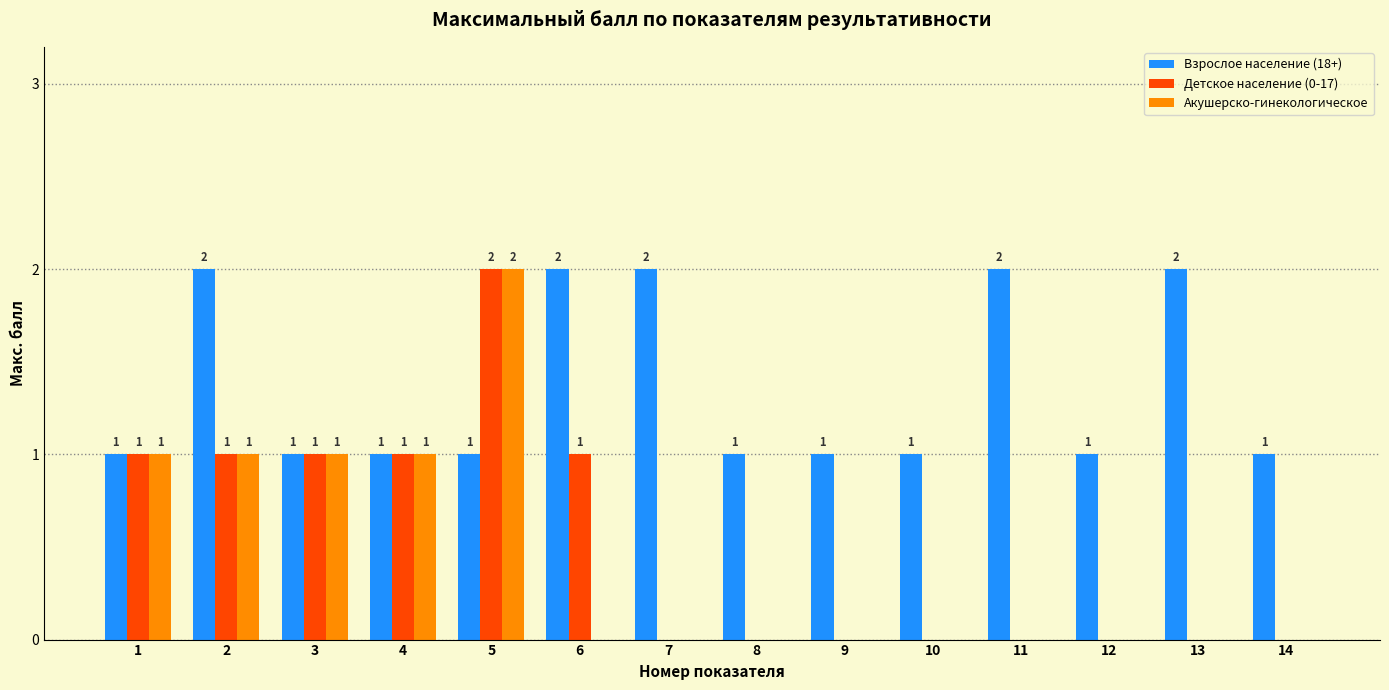

Is the value of Акушерско-гинекологическое at 13 greater than the value of Взрослое население (18+) at 12?

No